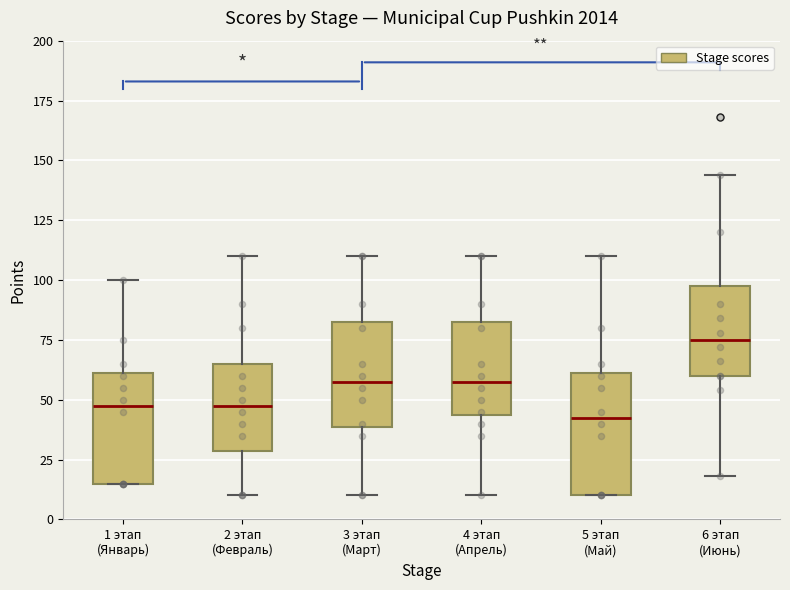

Reading left to right, read every box against the y-axis: the position of its median line, the range the box covers, and the ends of its whiskers. The values are not printed on the chart, so give them approximately, as read against the axis.

1 этап (Январь): median 50, box 15 to 60, whiskers 15 to 100
2 этап (Февраль): median 50, box 30 to 65, whiskers 10 to 110
3 этап (Март): median 60, box 40 to 85, whiskers 10 to 110
4 этап (Апрель): median 60, box 45 to 85, whiskers 10 to 110
5 этап (Май): median 45, box 10 to 60, whiskers 10 to 110
6 этап (Июнь): median 75, box 60 to 100, whiskers 20 to 145